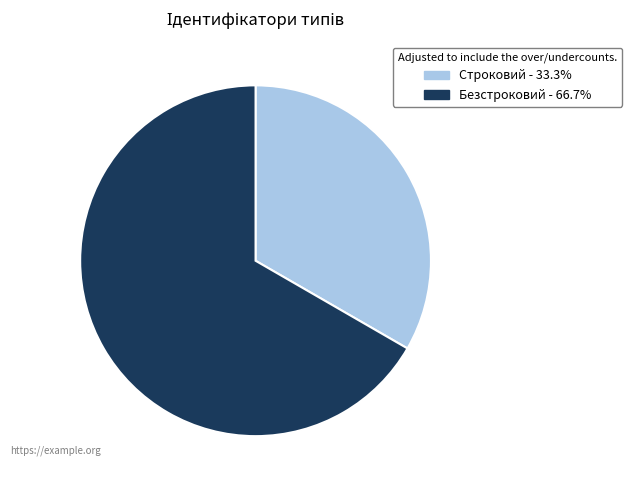

Which has a higher value, Безстроковий or Строковий?

Безстроковий